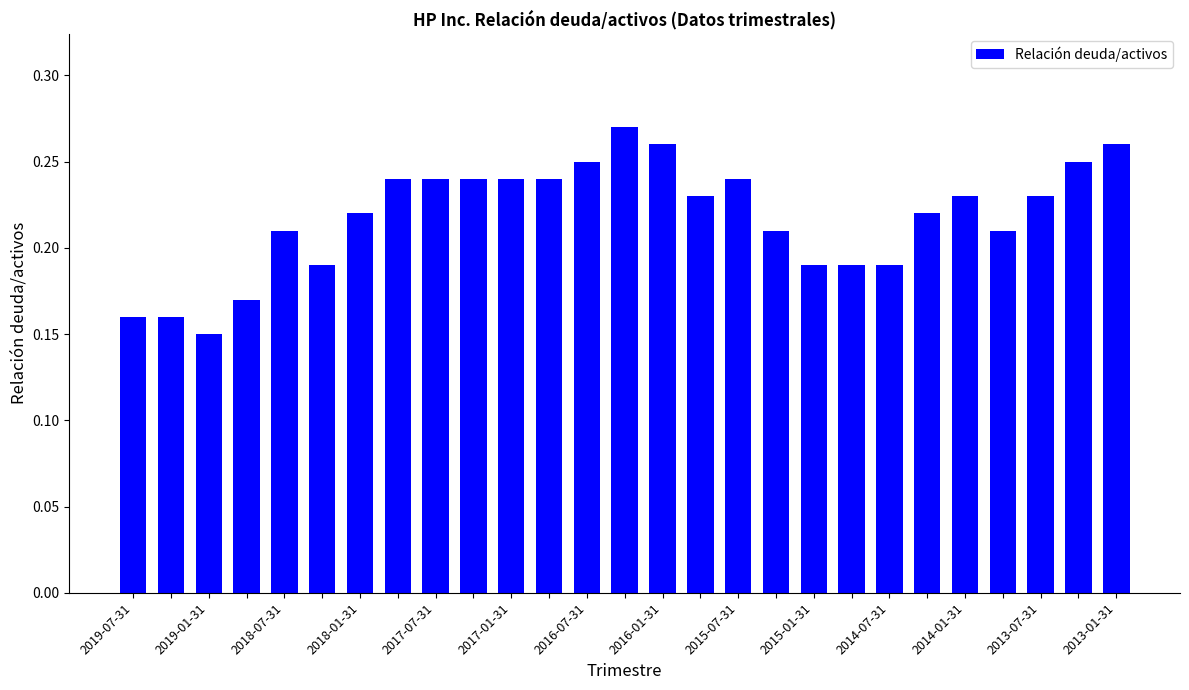

How many values are between 0 and 1?

27